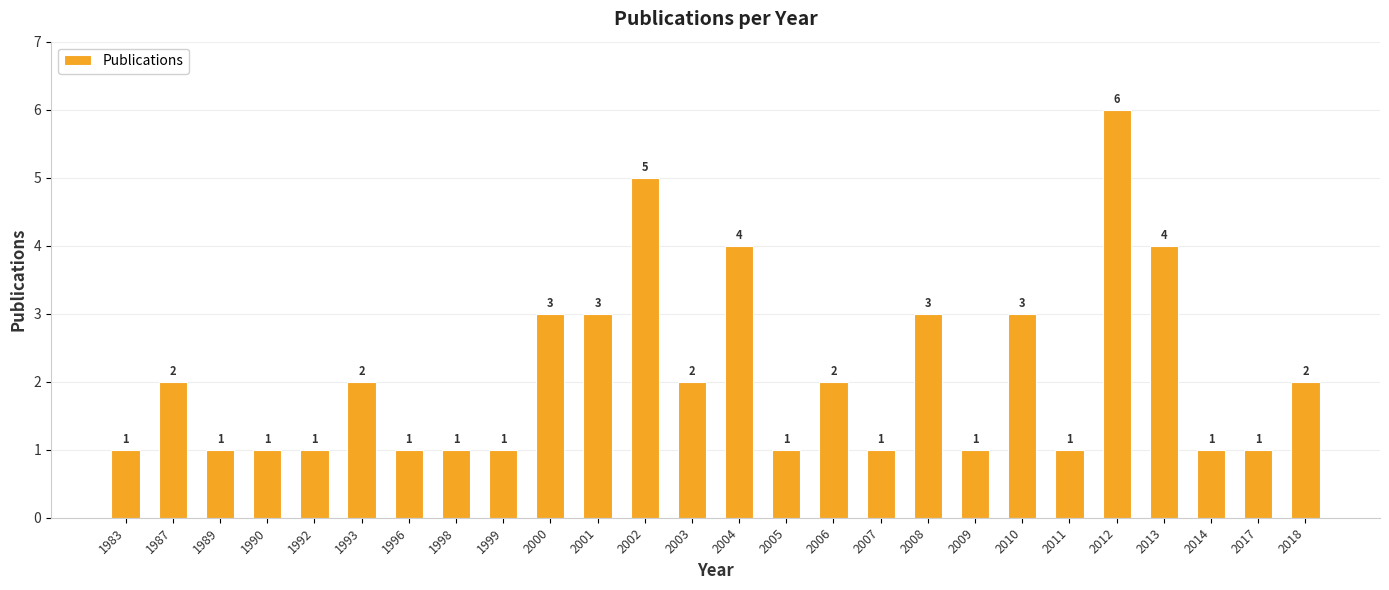

How many values are between 1 and 3?

22